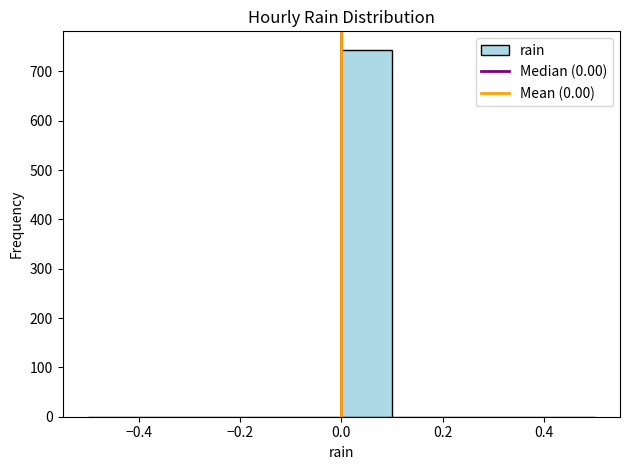

Reading left to right, list every bar in this chart as the range it spans on the x-axis followed by its height. The values are not printed on the chart, so give them approximately, as read against the axis.

-0.5 to -0.4: 0
-0.4 to -0.3: 0
-0.3 to -0.2: 0
-0.2 to -0.1: 0
-0.1 to 0.0: 0
0.0 to 0.1: 740
0.1 to 0.2: 0
0.2 to 0.3: 0
0.3 to 0.4: 0
0.4 to 0.5: 0